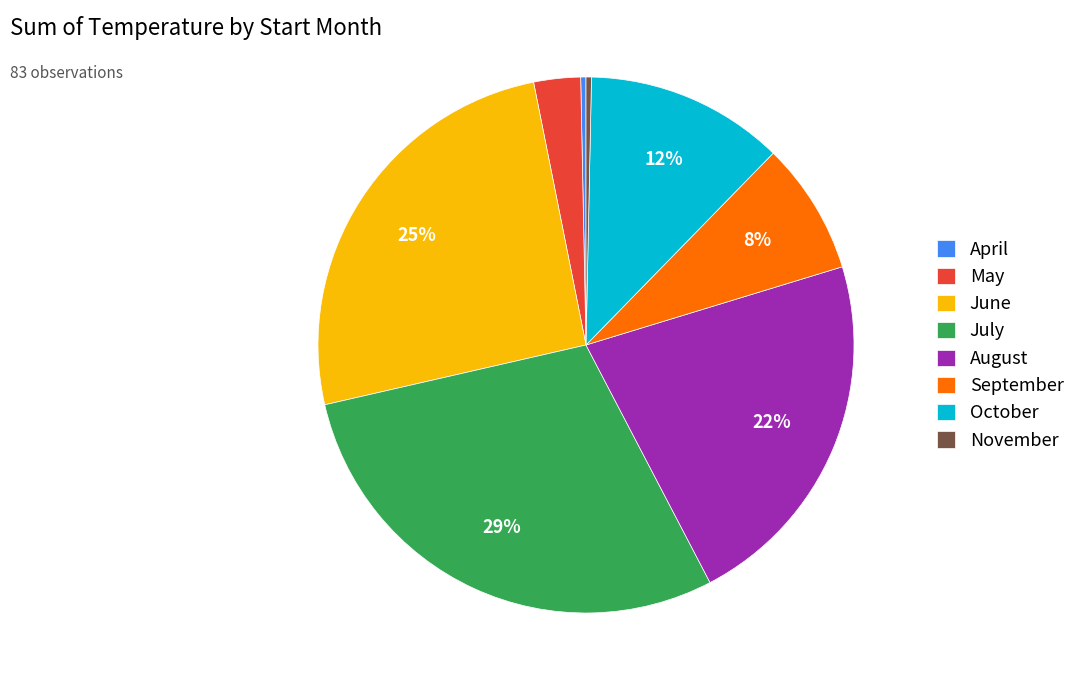

To the nearest percent, what portion does July represent?

29%